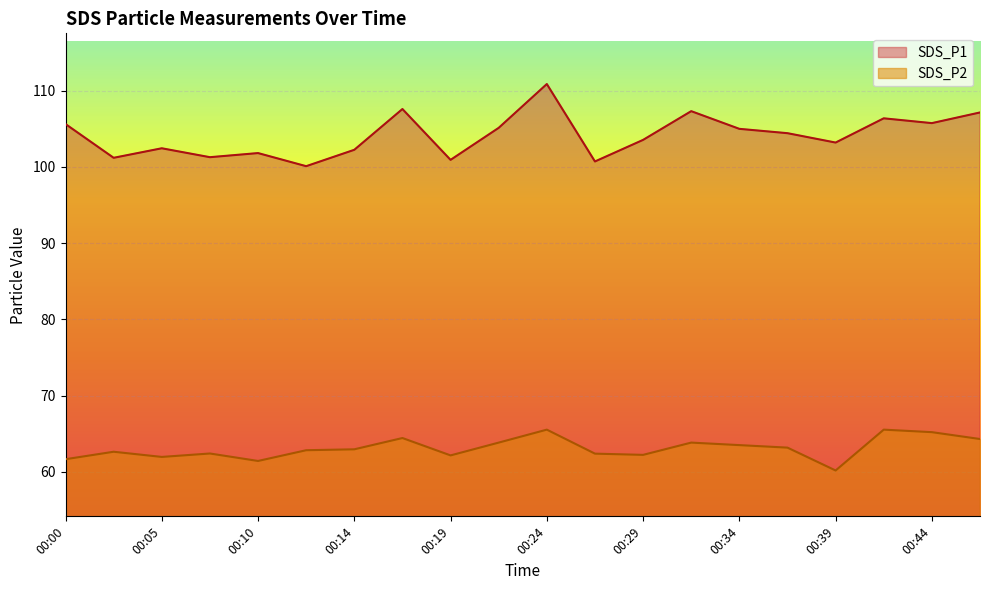

How many data points does each series have?

20